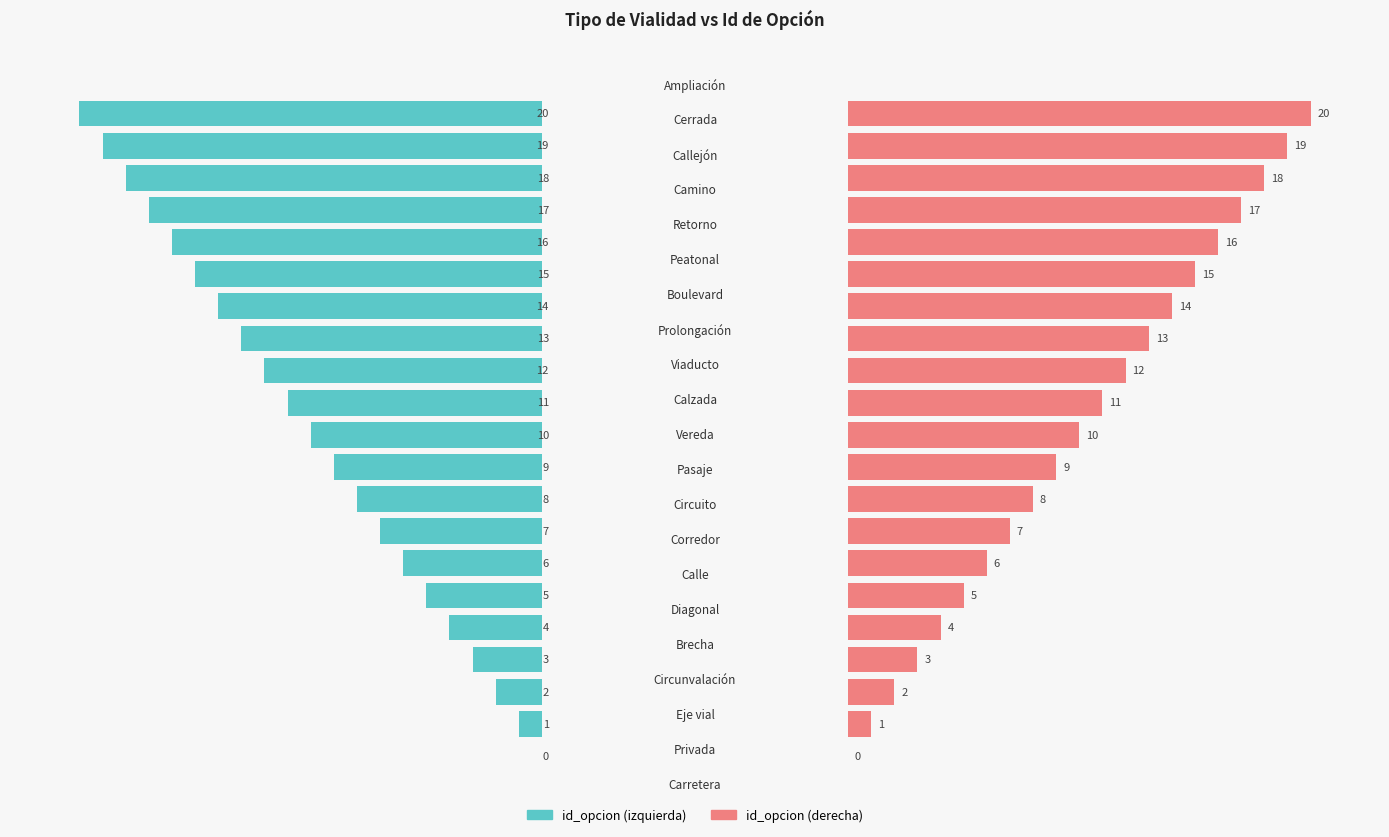

What is the difference between the second highest and second lowest values in the id_opcion (right) series?

18